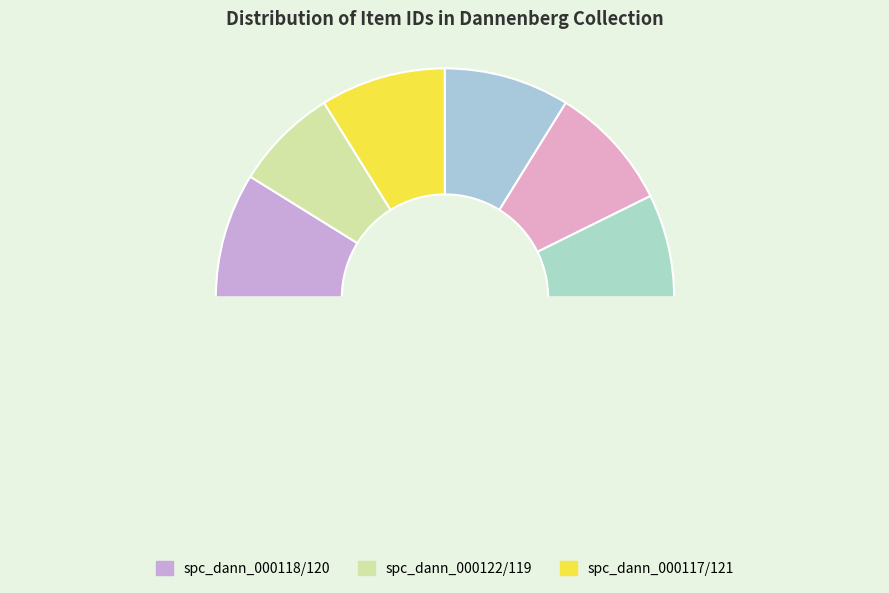

Rank the categories by value from lowest to highest.

spc_dann_000121, spc_dann_000122, spc_dann_000117, spc_dann_000118, spc_dann_000119, spc_dann_000120